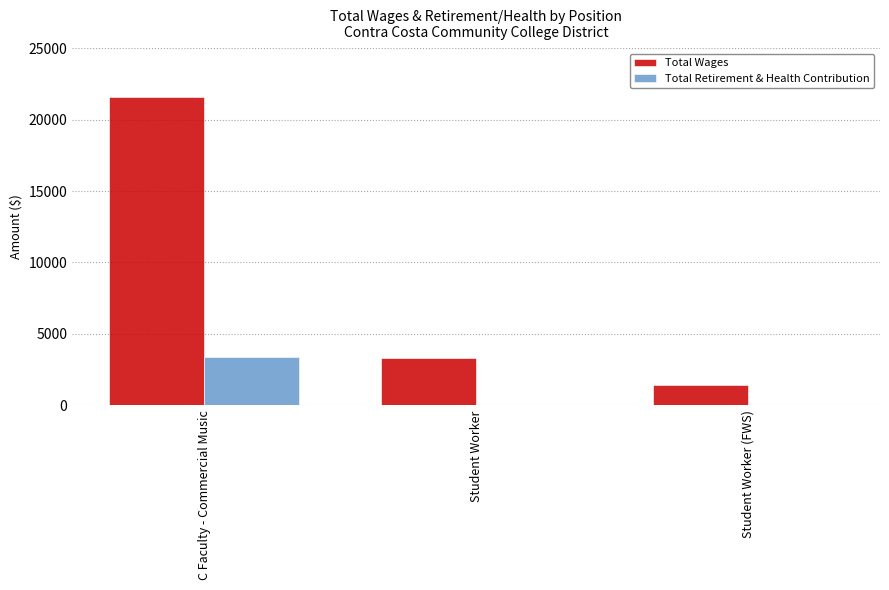

At which category is the sum across all series the highest?

C Faculty - Commercial Music